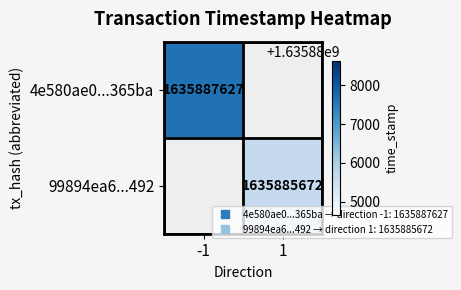

Which category has the lowest value across all series?

1